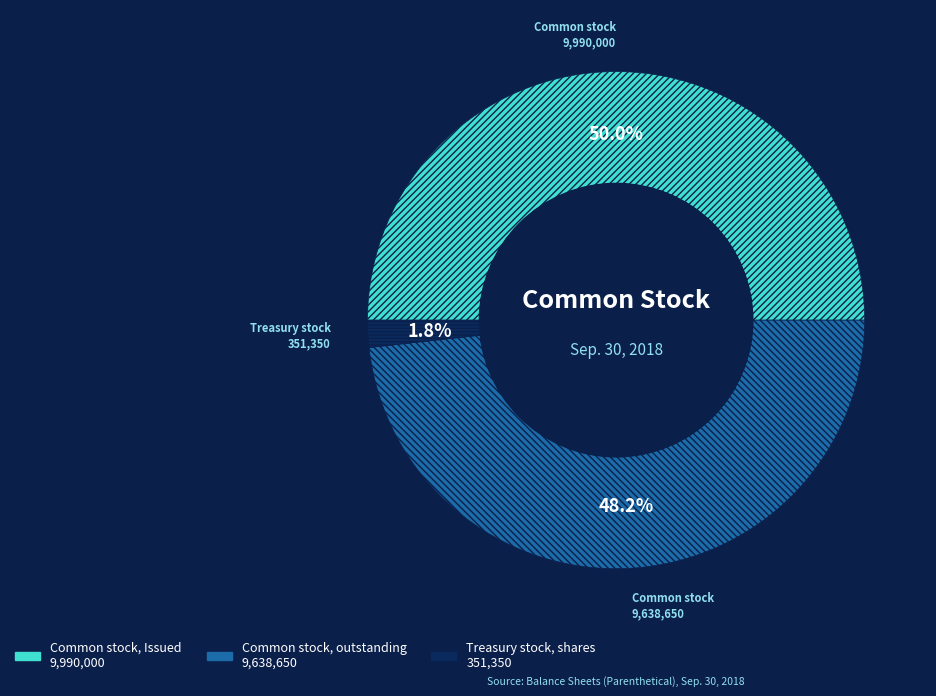

Approximately how many times larger is the value at Common stock, outstanding compared to Common stock, Issued?

1.0